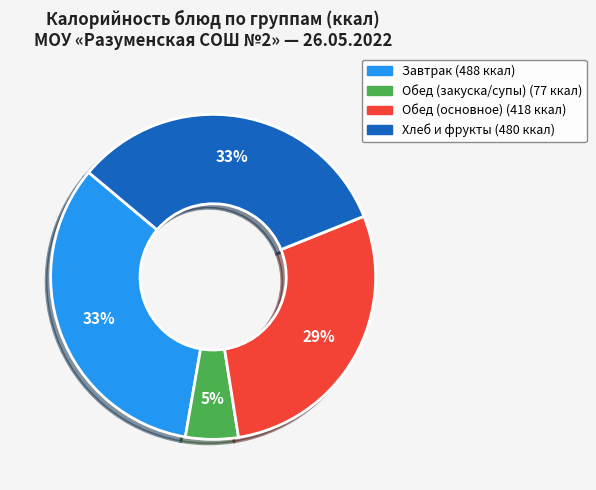

Does any single category account for the majority?

No